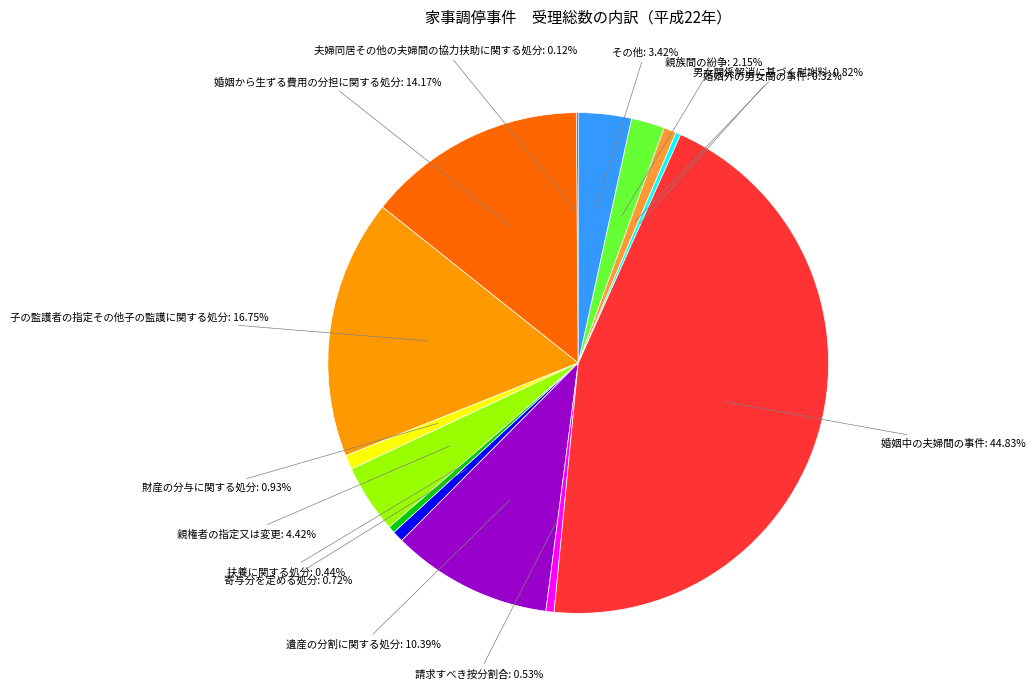

Is there any slice that represents more than half of the pie?

No